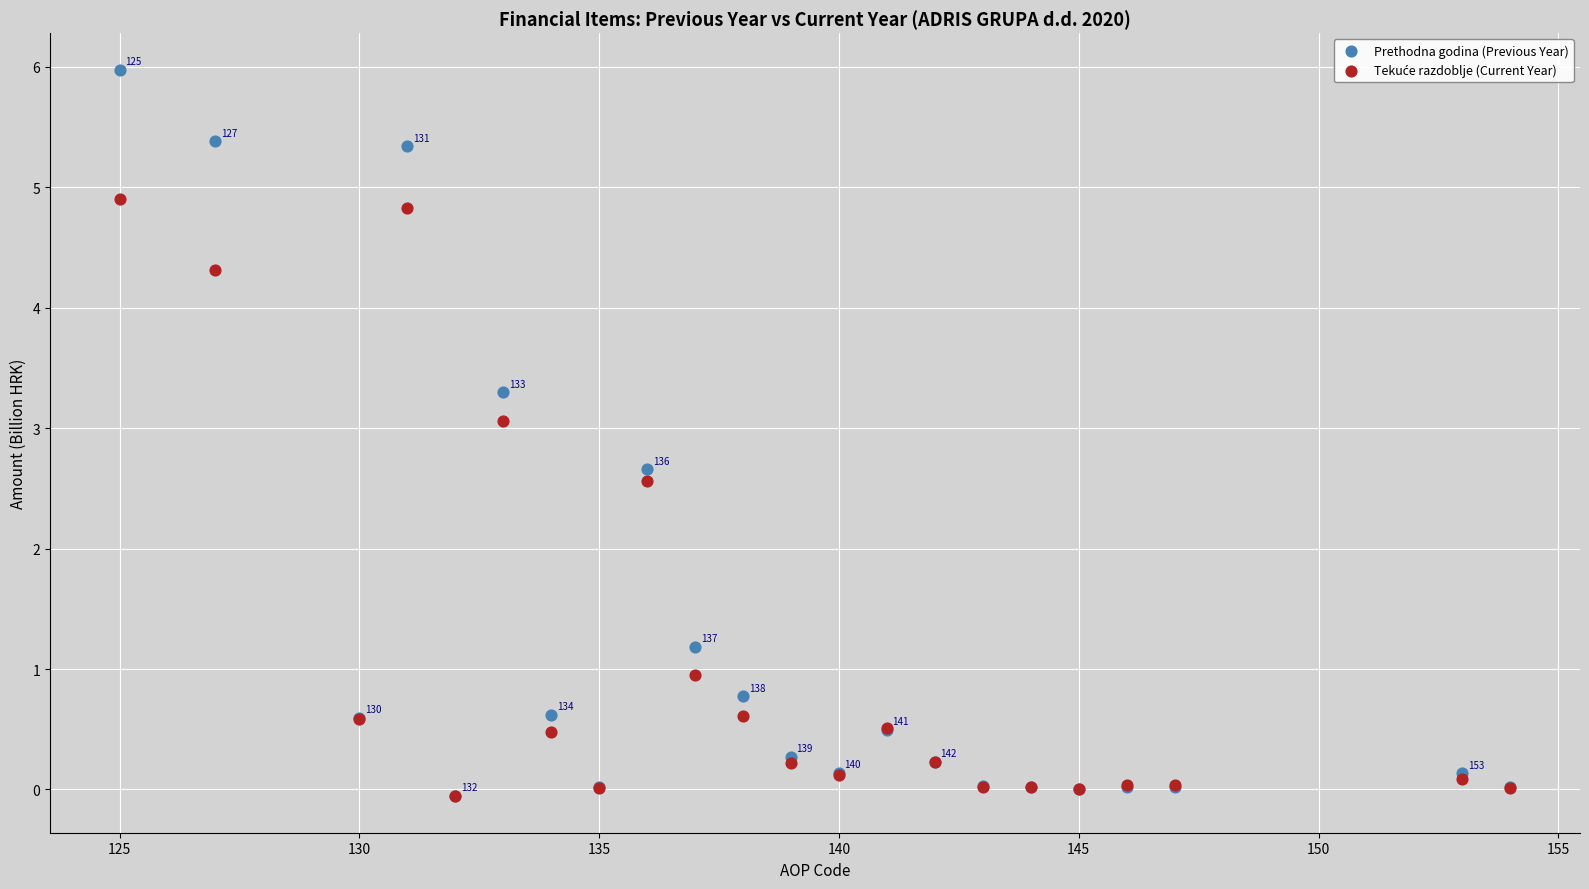

Across all series, what Y value is closest to 2?

2.6